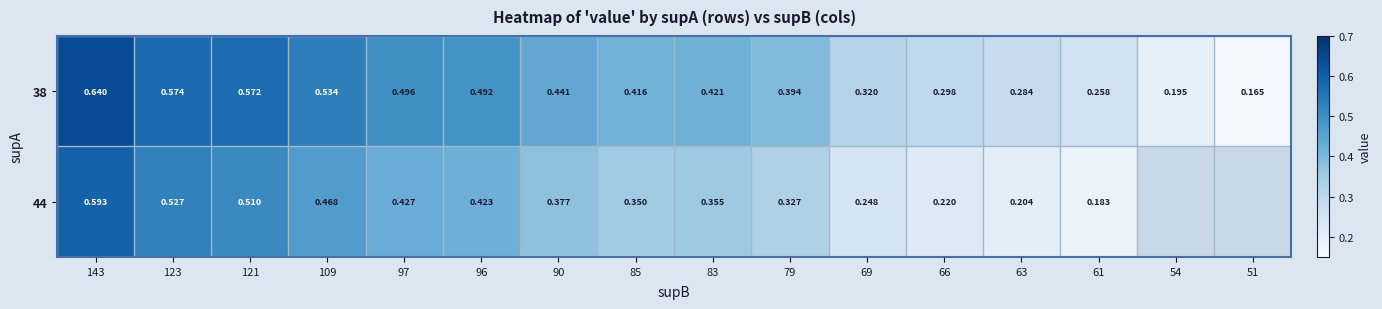

Is the value of 44 at 109 greater than the value of 38 at 79?

Yes